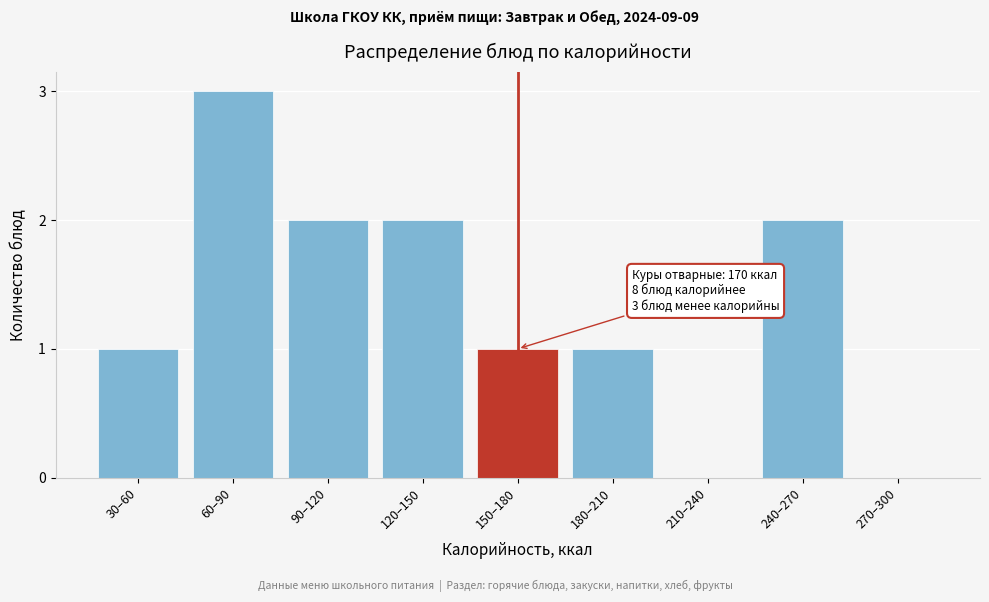

Reading left to right, extract all data points from this chart.

30–60=1	60–90=3	90–120=2	120–150=2	150–180=1	180–210=1	210–240=0	240–270=2	270–300=0